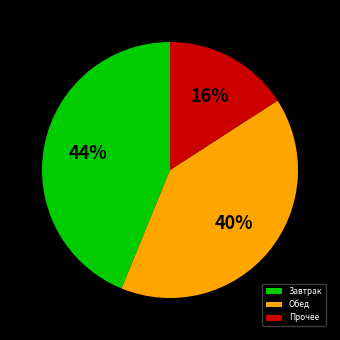

To the nearest percent, what is the average slice percentage?

33%